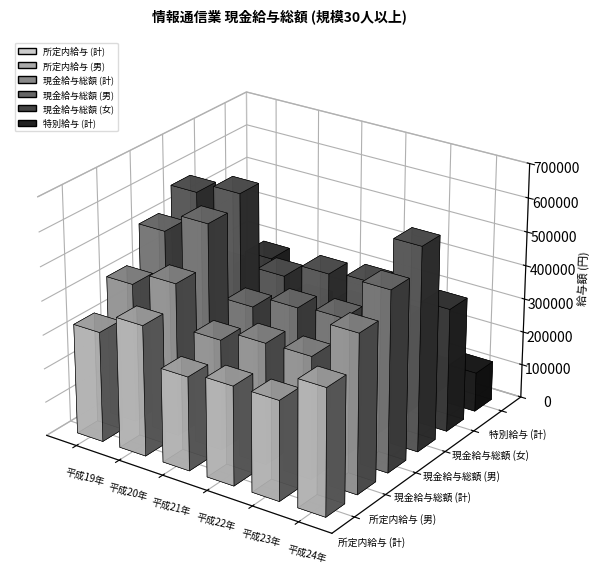

Which label corresponds to the smallest value in the chart?

平成21年